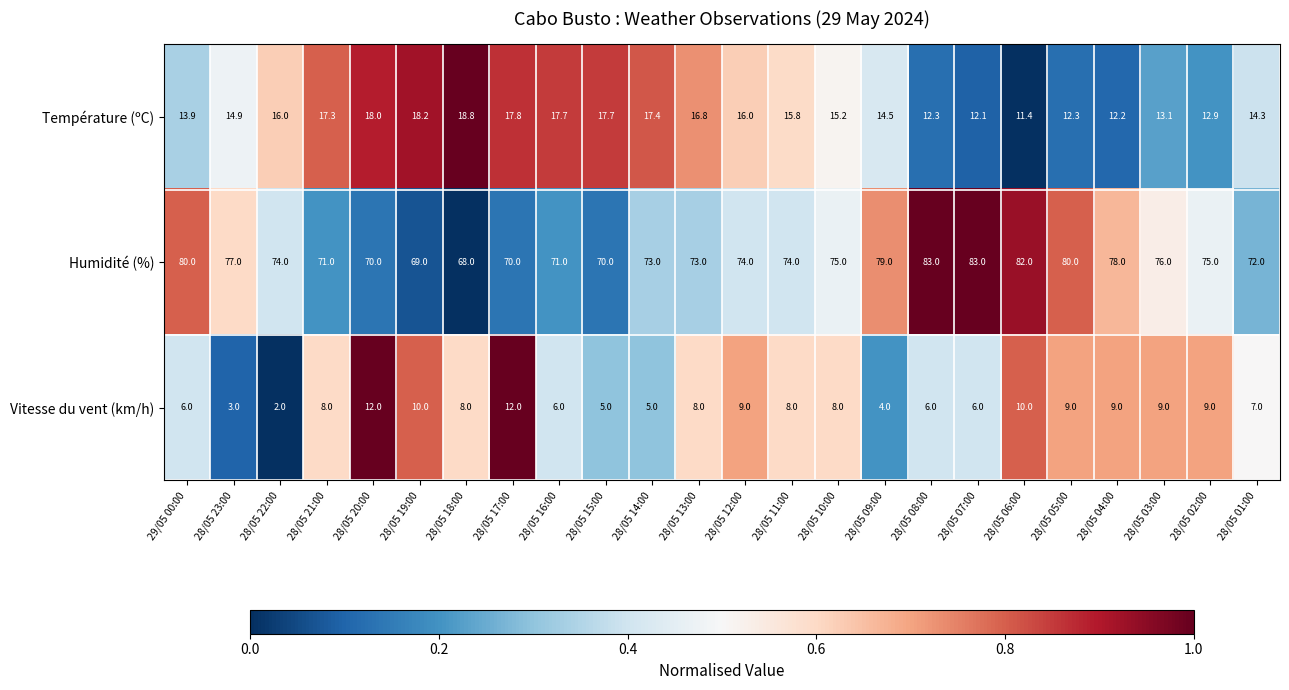

Which category has the lowest value in the Vitesse du vent (km/h) series?

28/05 22:00